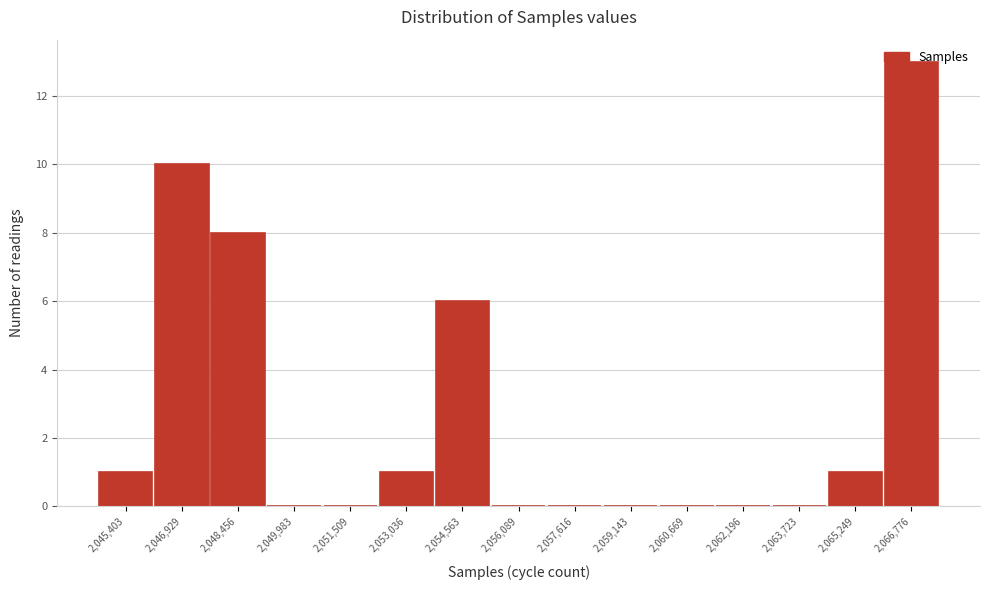

What is the ratio of the value at 2,048,456 to the value at 2,045,403?

8.0